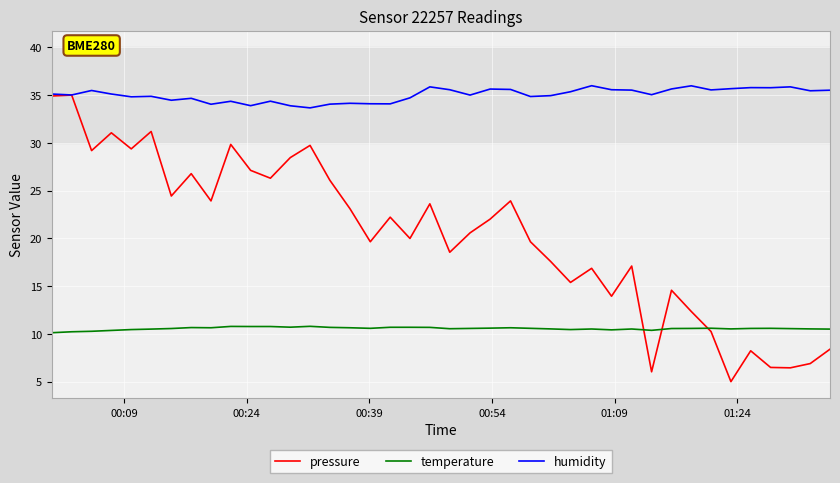

Rank the series by their maximum value, from highest to lowest.

humidity, pressure, temperature